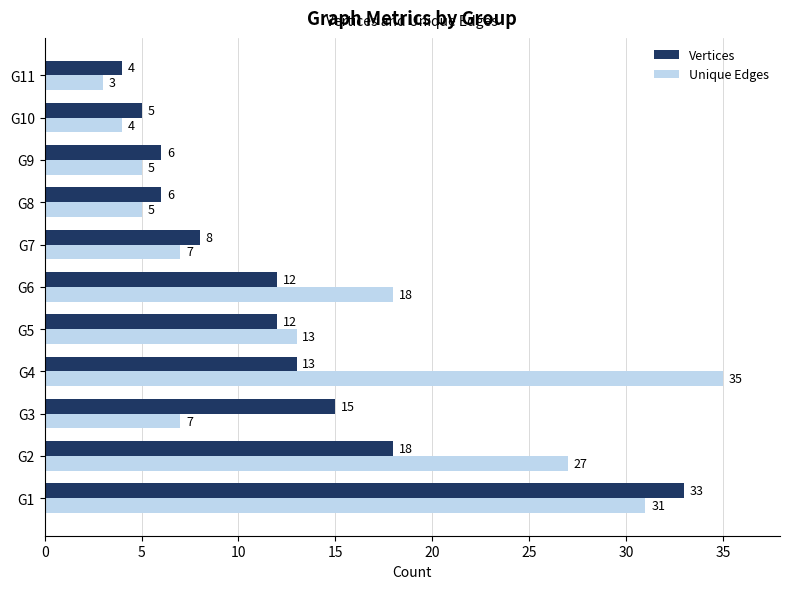

Is the value of Vertices at G5 greater than the value of Unique Edges at G10?

Yes